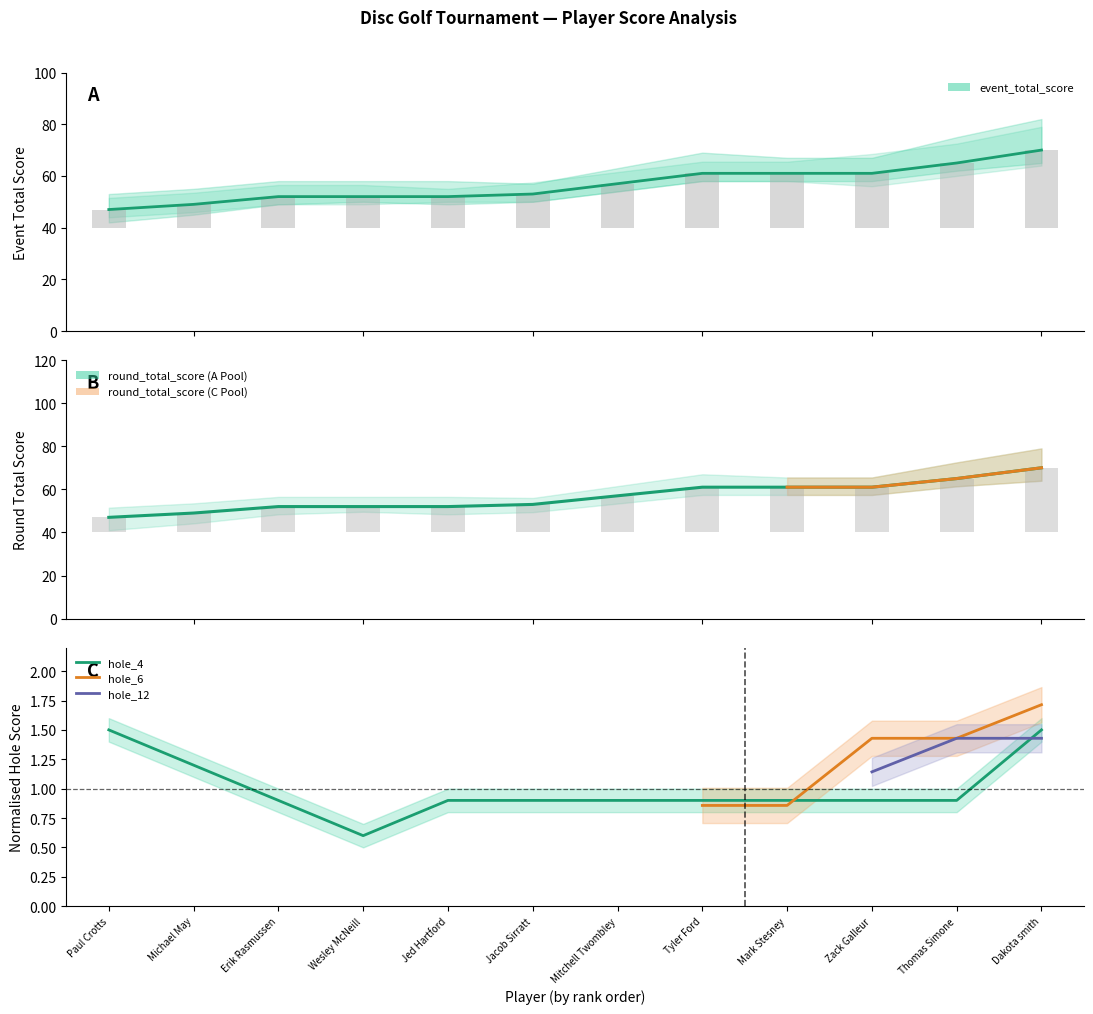

Which series has the widest spread of values?

event_total_score